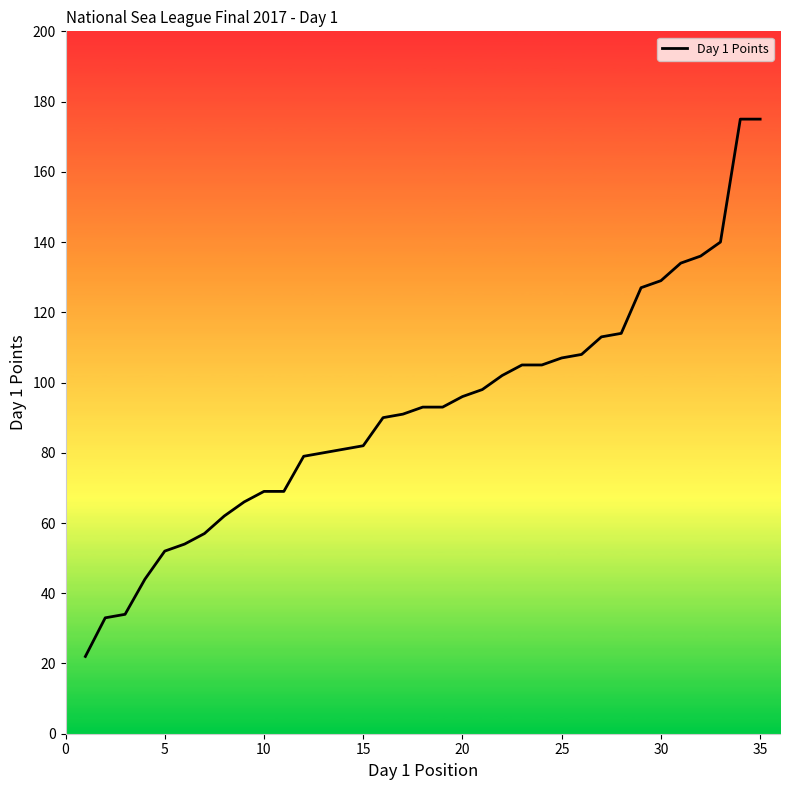

What is the maximum value shown in the chart?

175